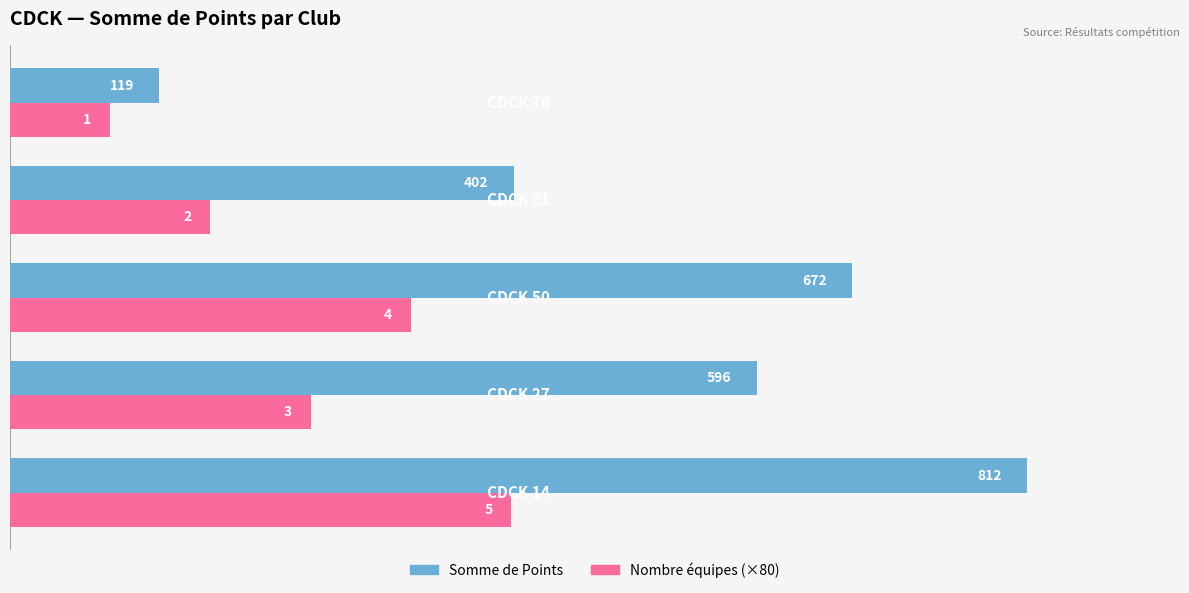

How many Somme de Points values are between 402 and 672?

3